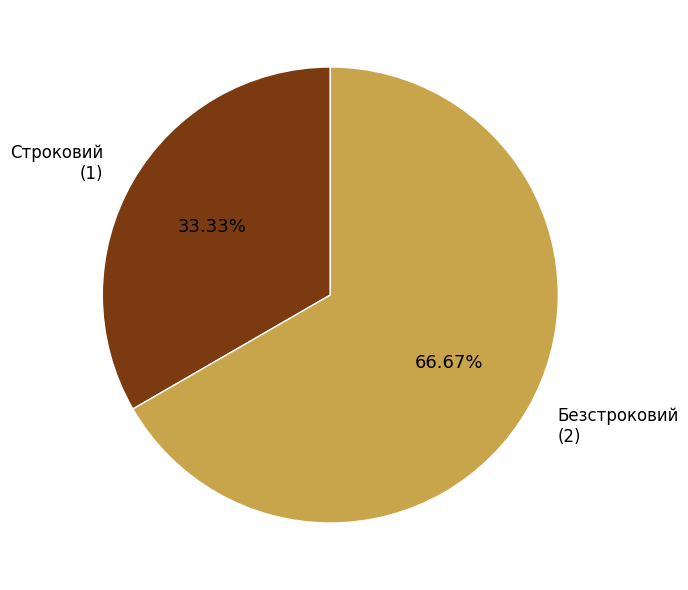

Does any single category account for the majority?

Yes